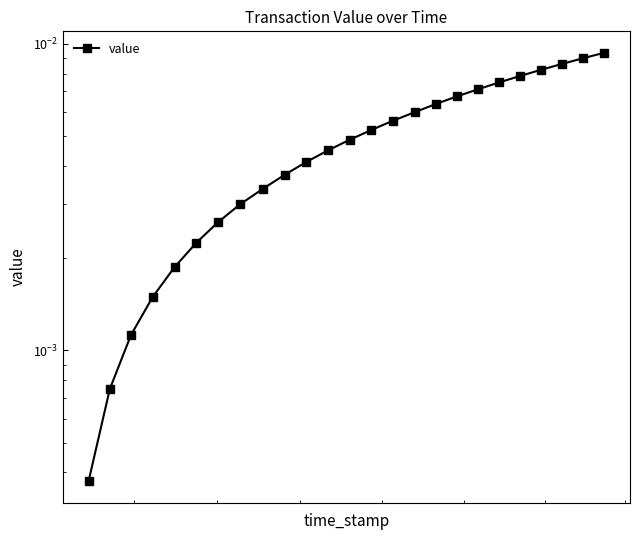

True or false: there are more than 0 points higher than both neighbors.

False